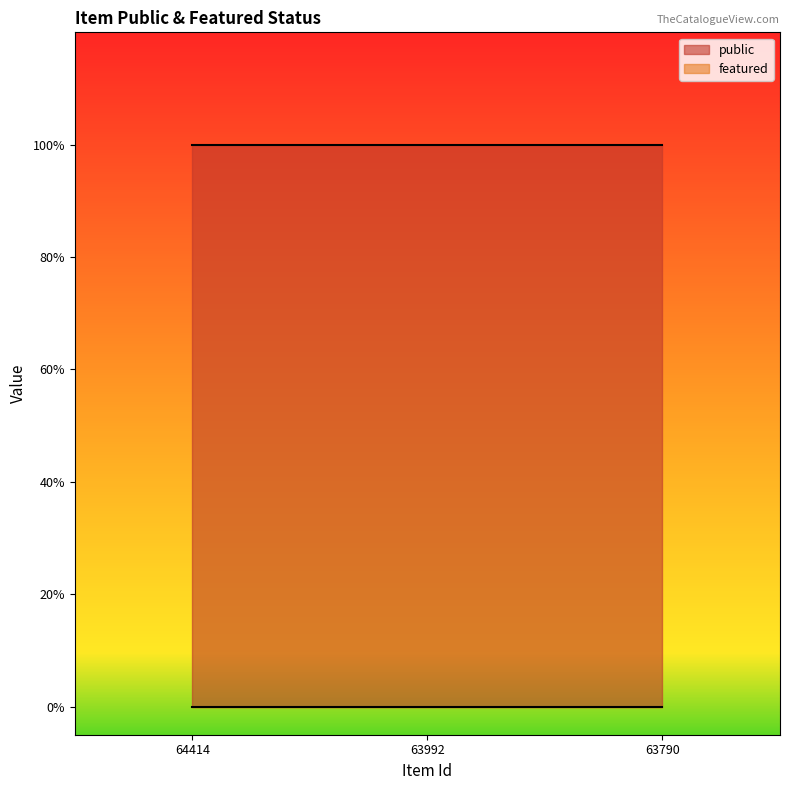

How many series are shown in this chart?

2